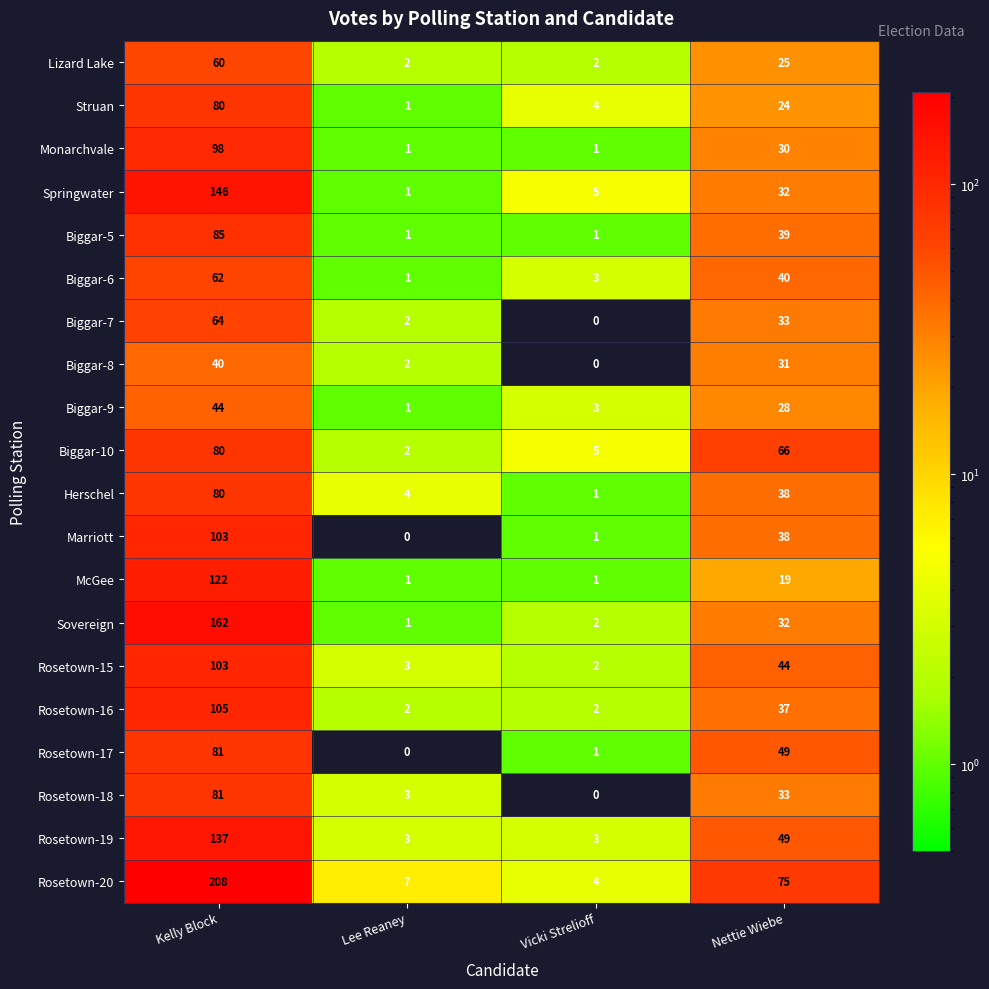

What is the average value of the Rosetown-20 series?

74